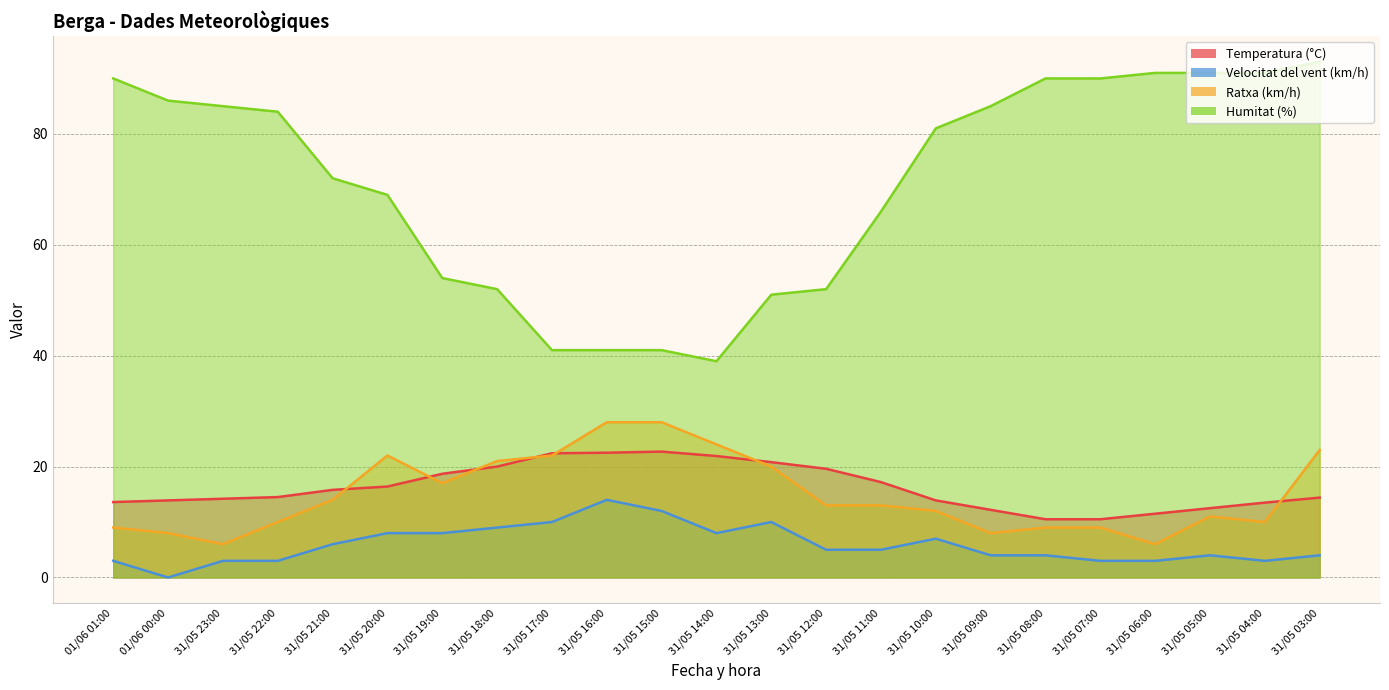

What is the label of the 3rd point from the right?

31/05 05:00